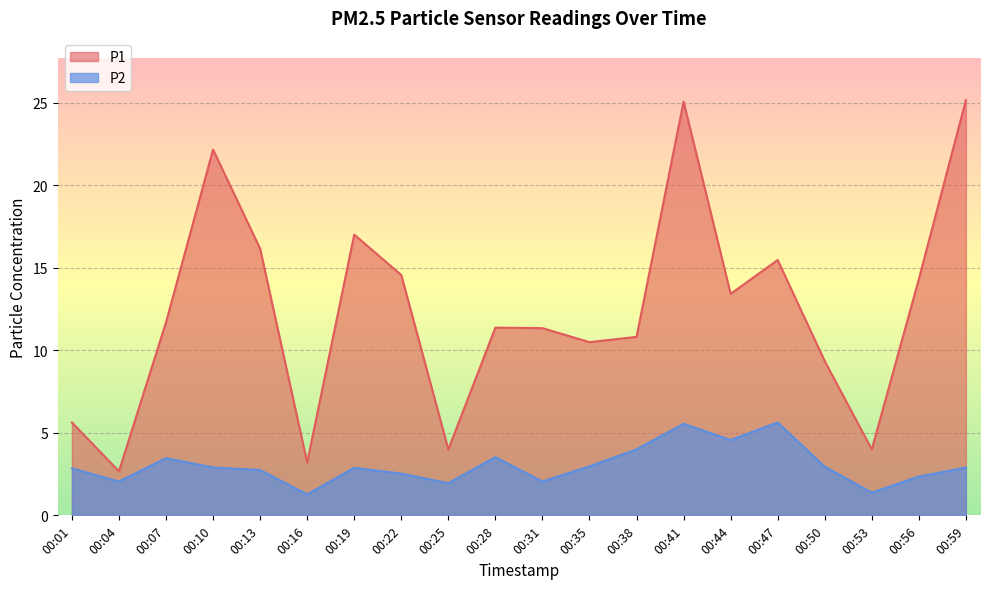

Reading left to right, transcribe all the data shown in this chart.

P1: 00:01=5.6	00:04=2.7	00:07=11.7	00:10=22.2	00:13=16.2	00:16=3.2	00:19=17.0	00:22=14.6	00:25=4.0	00:28=11.4	00:31=11.3	00:35=10.5	00:38=10.8	00:41=25.1	00:44=13.4	00:47=15.5	00:50=9.3	00:53=4.0	00:56=14.3	00:59=25.2
P2: 00:01=2.9	00:04=2.0	00:07=3.5	00:10=2.9	00:13=2.8	00:16=1.3	00:19=2.9	00:22=2.5	00:25=1.9	00:28=3.5	00:31=2.0	00:35=3.0	00:38=4.0	00:41=5.5	00:44=4.6	00:47=5.6	00:50=3.0	00:53=1.4	00:56=2.4	00:59=2.9